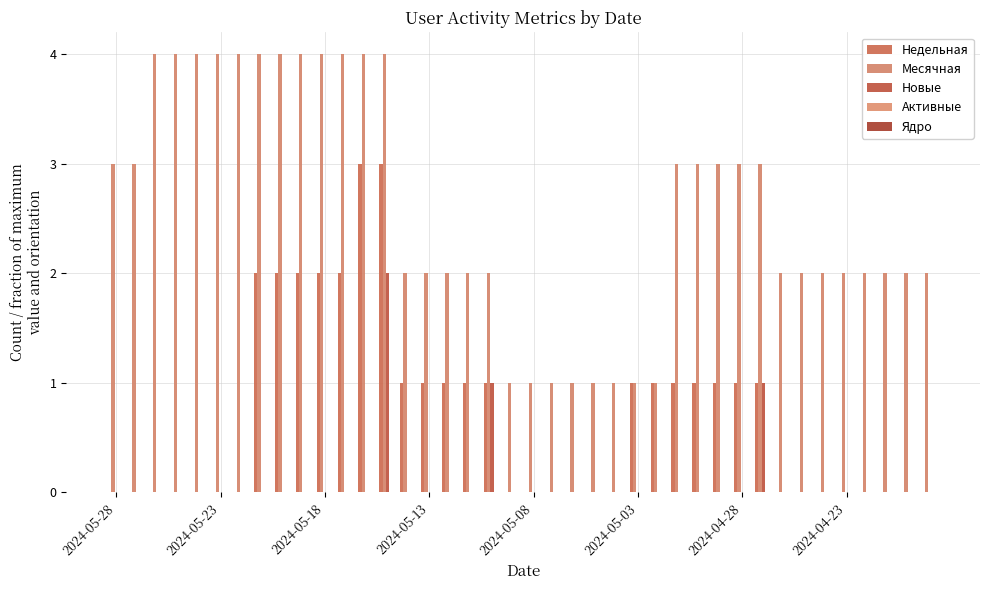

Does the chart contain stacked bars?

No